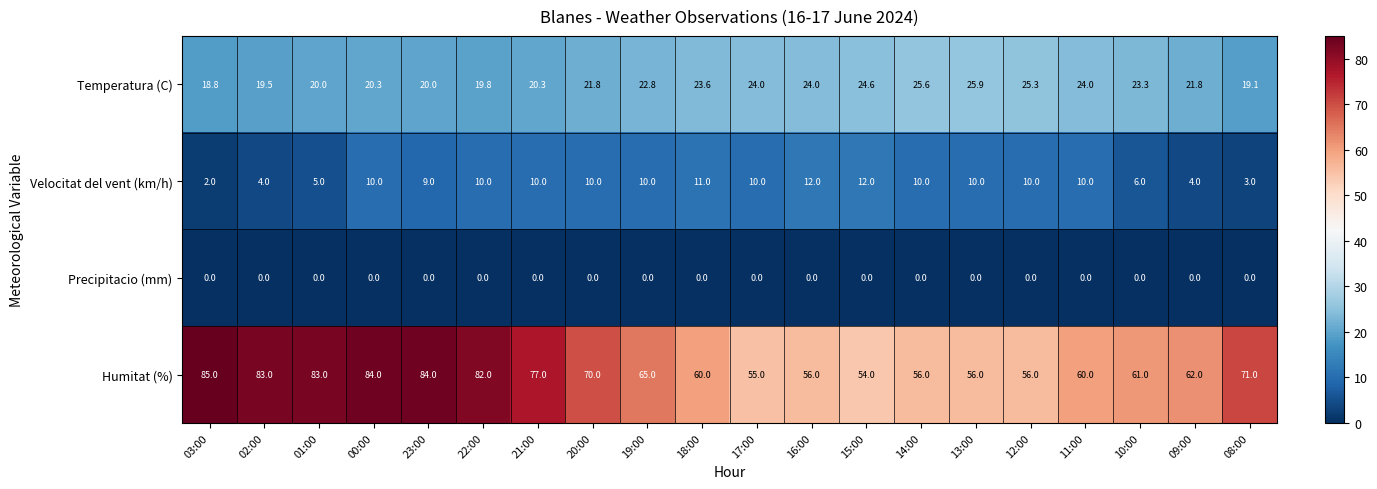

Rank the series at 09:00 from highest to lowest value.

Humitat (%), Temperatura (C), Velocitat del vent (km/h), Precipitacio (mm)